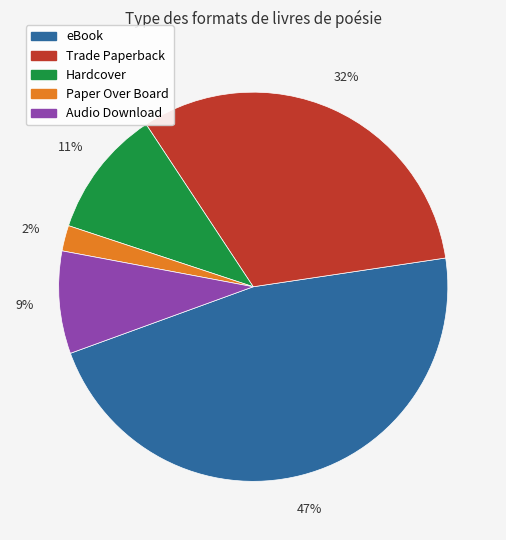

Approximately how many times larger is the value at Paper Over Board compared to Trade Paperback?

0.1